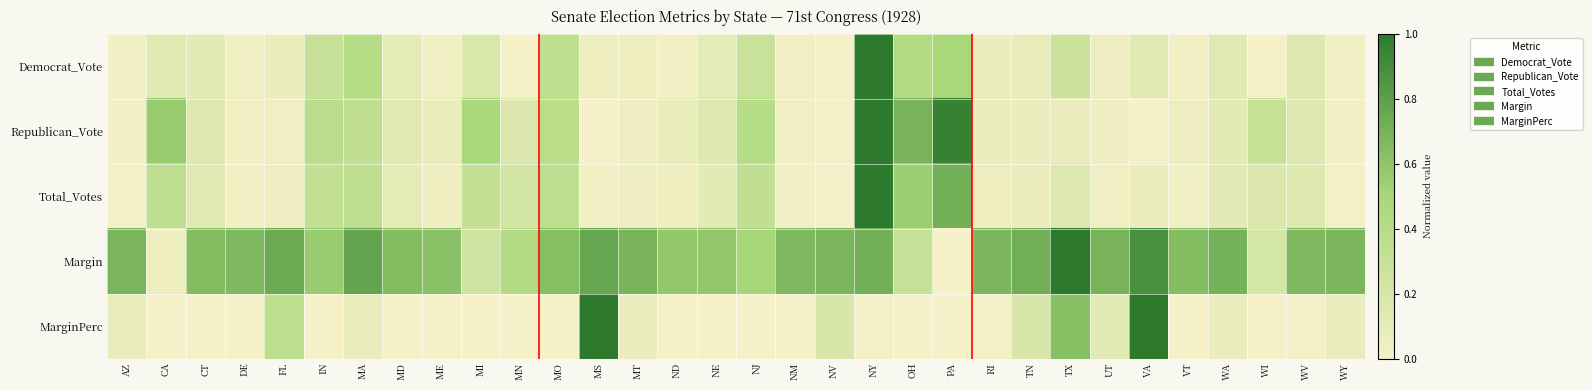

Which series changed the most between MN and WA?

Margin